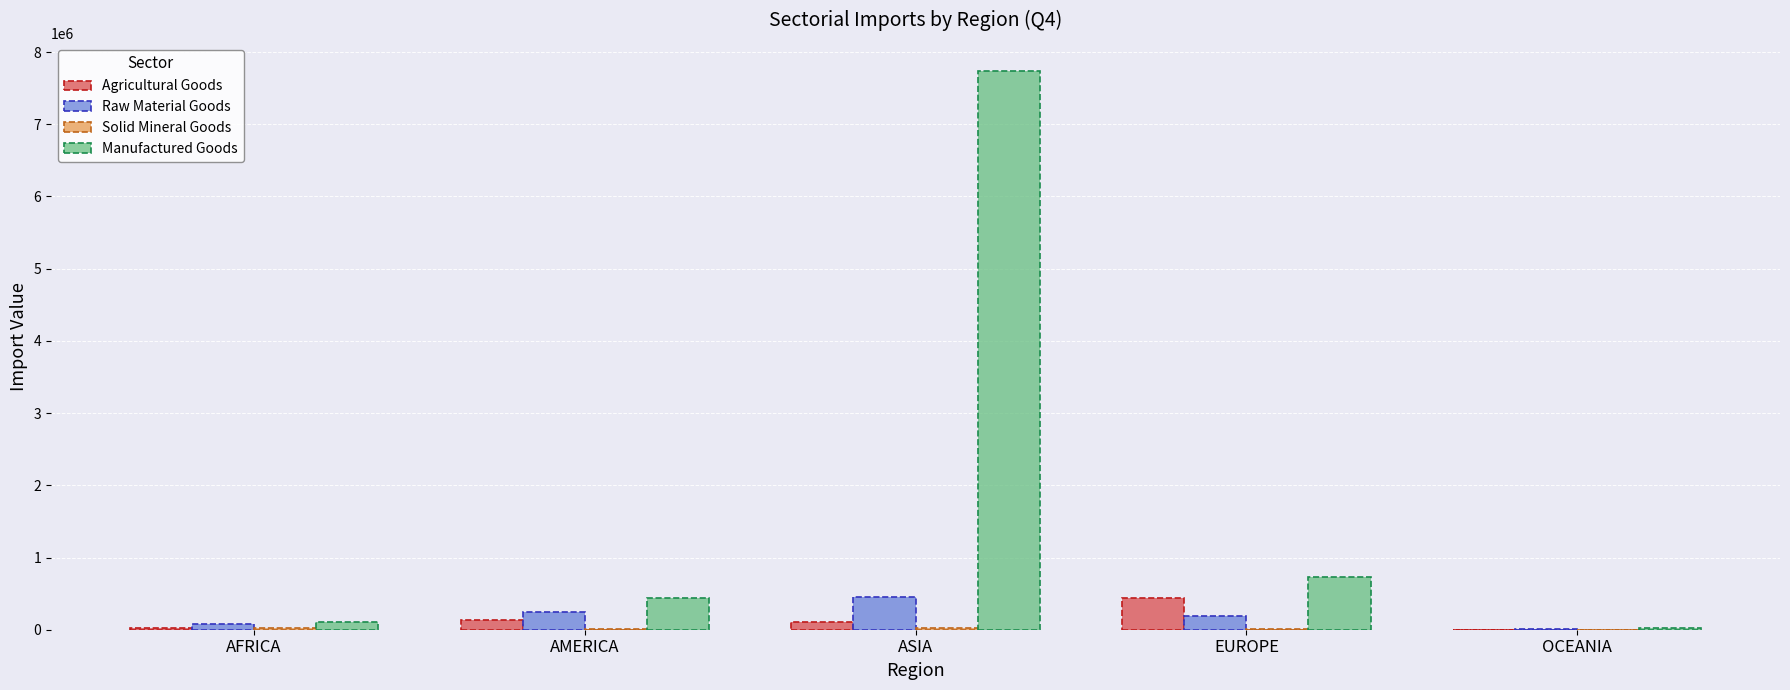

At which category does the chart reach its peak across all series?

ASIA